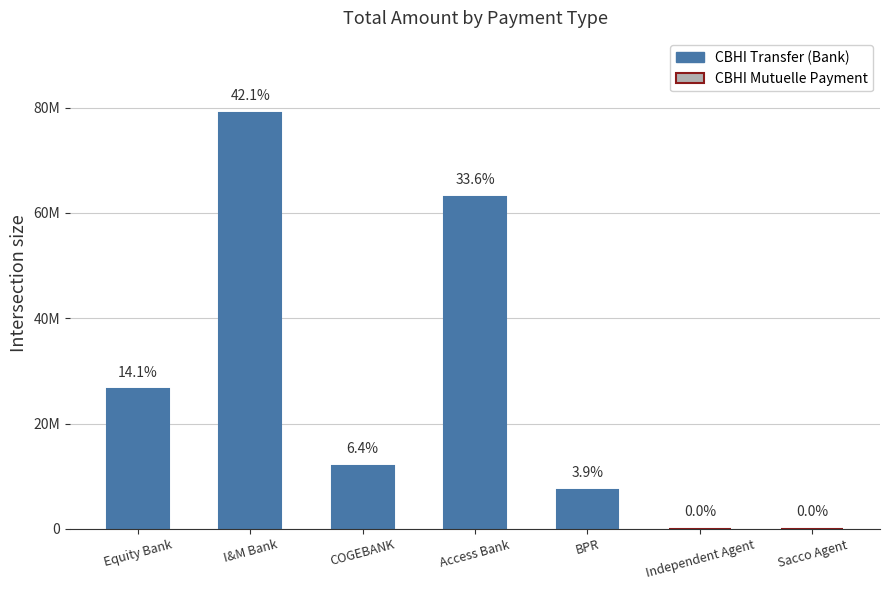

What is the smallest value displayed?

6000